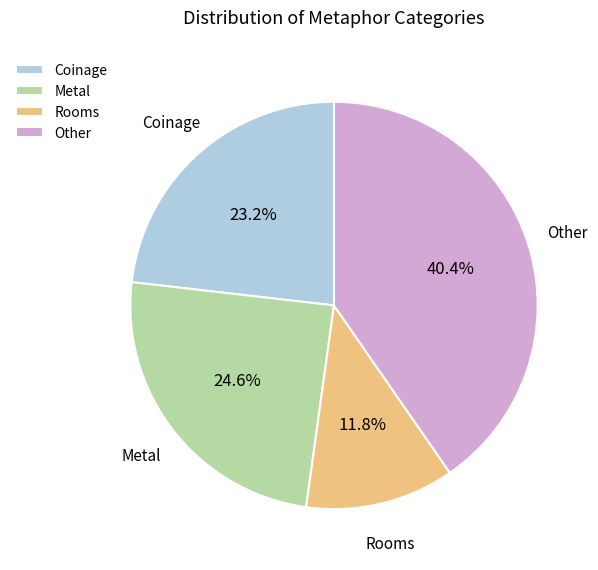

To the nearest percent, what is the average slice percentage?

25%